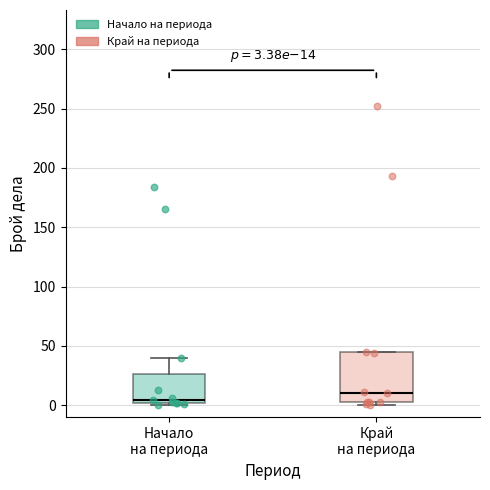

Which box is the tallest, from its lower edge to its upper edge?

Край на периода